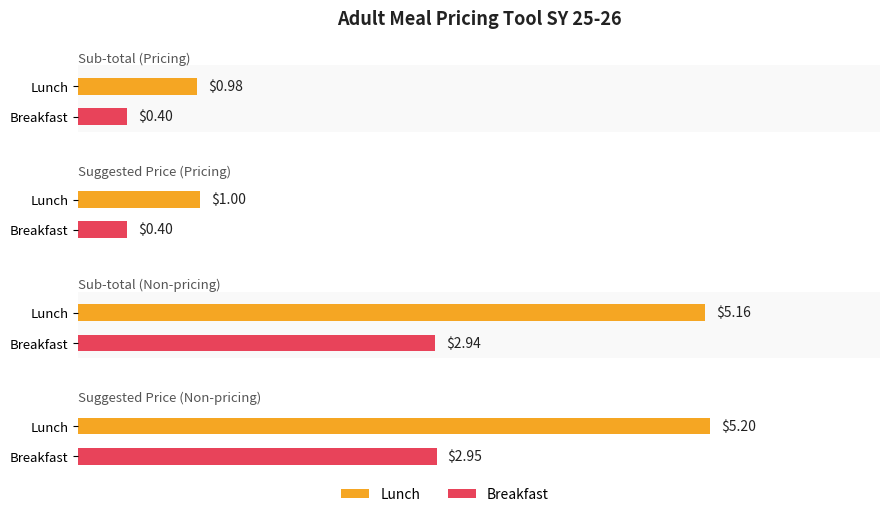

How many bars are there in total?

8